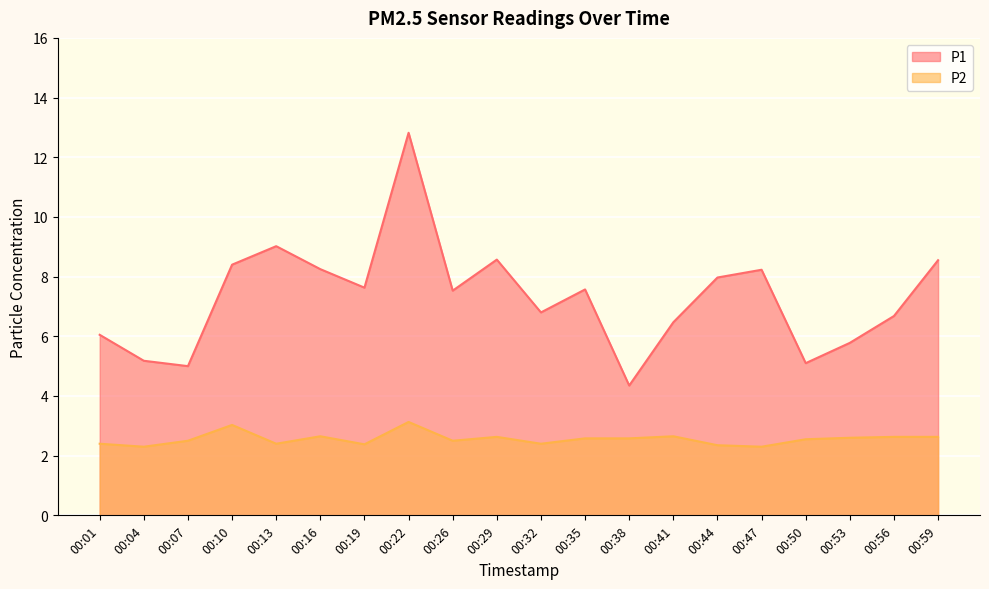

Between 00:59 and 00:32, which is larger?

00:59